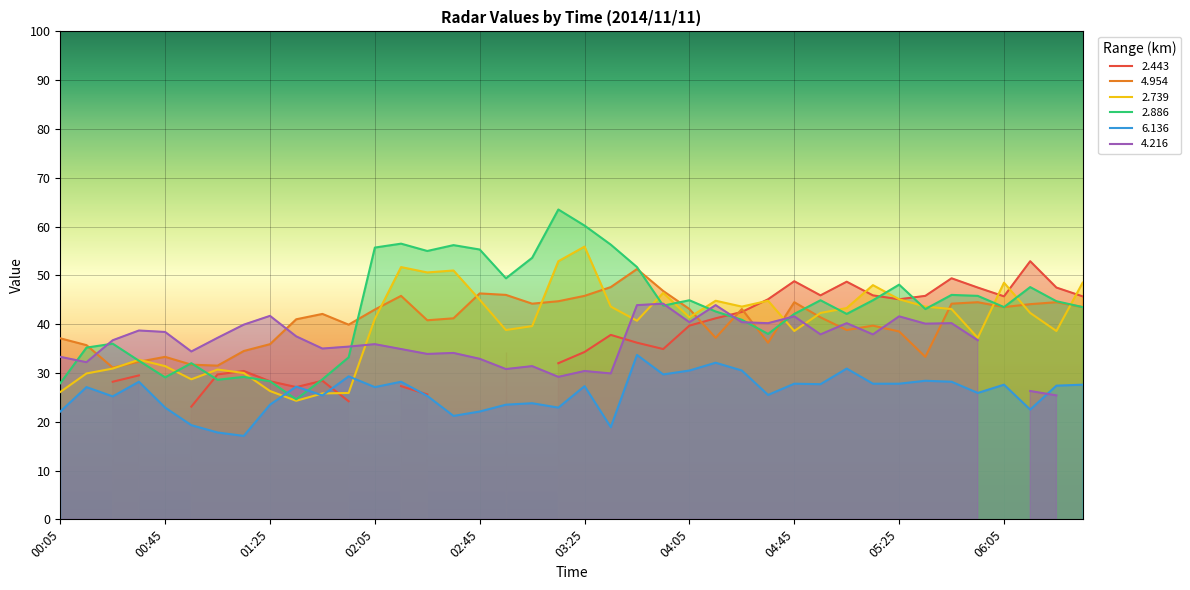

What is the greatest value displayed?

63.5